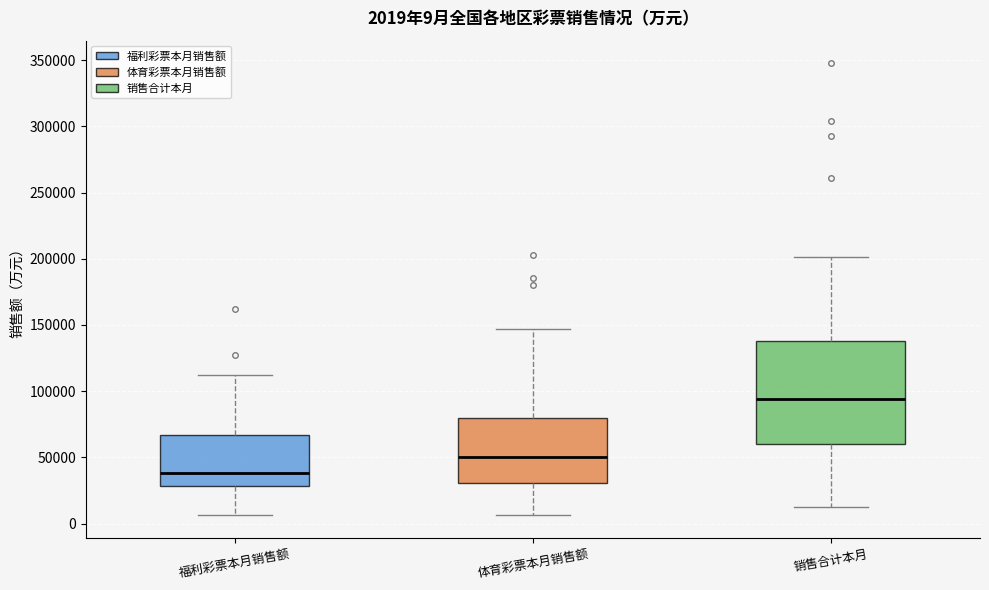

Comparing the boxes themselves (not the whiskers), which one is the tallest?

销售合计本月